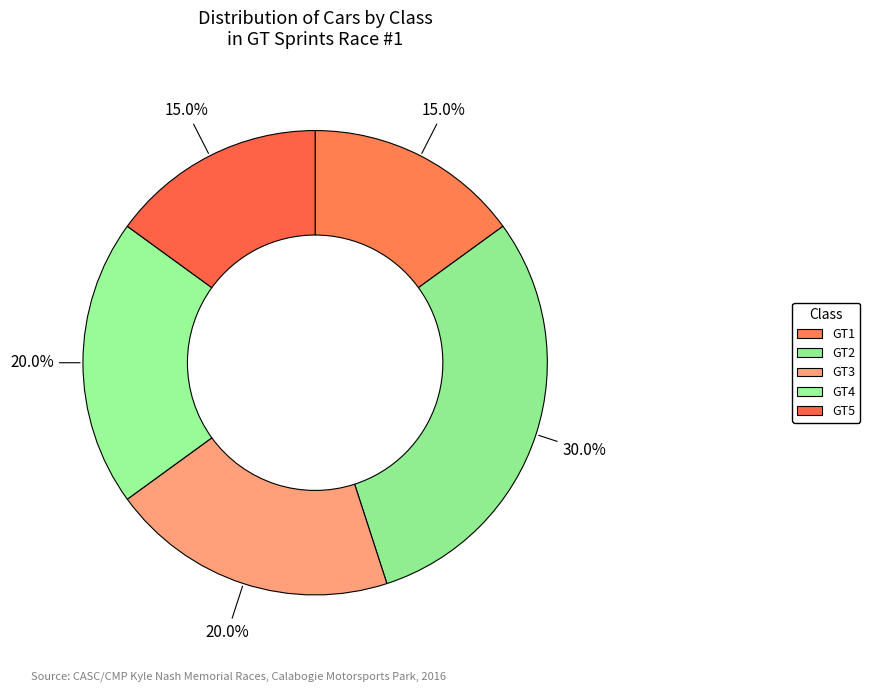

What is the ratio of the value at GT3 to the value at GT2?

0.7